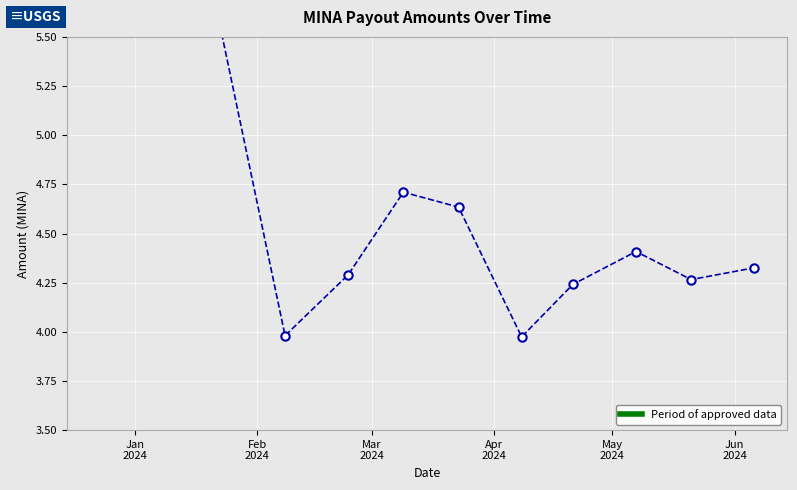

What is the difference between the maximum and minimum values?

4.5